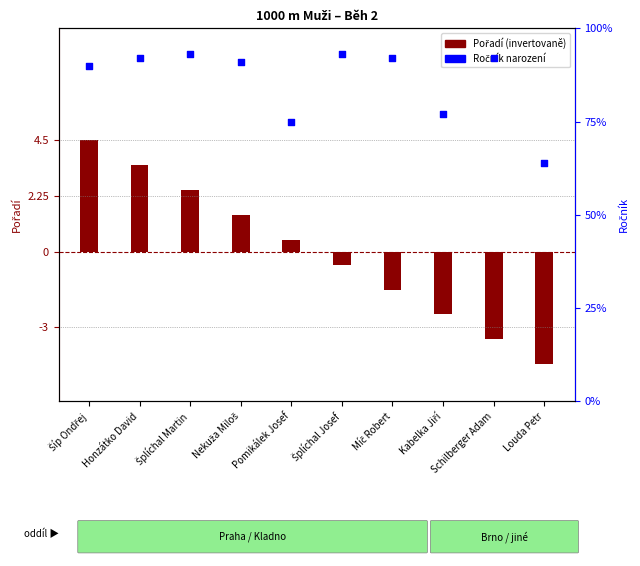

What are all the series names shown in the legend?

Pořadí, Ročník